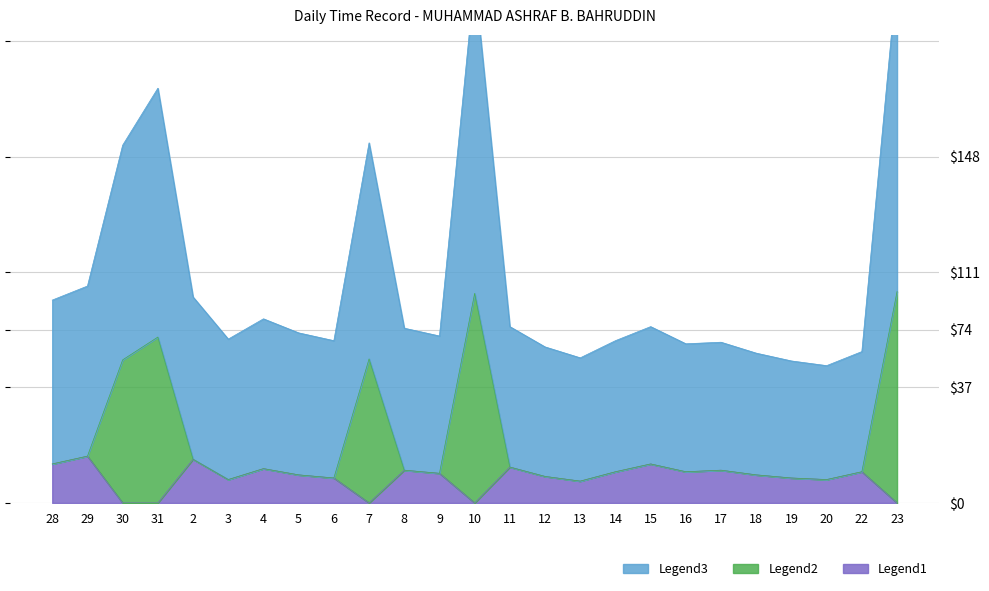

Which category has the highest value in the Low (Hours) series?

23